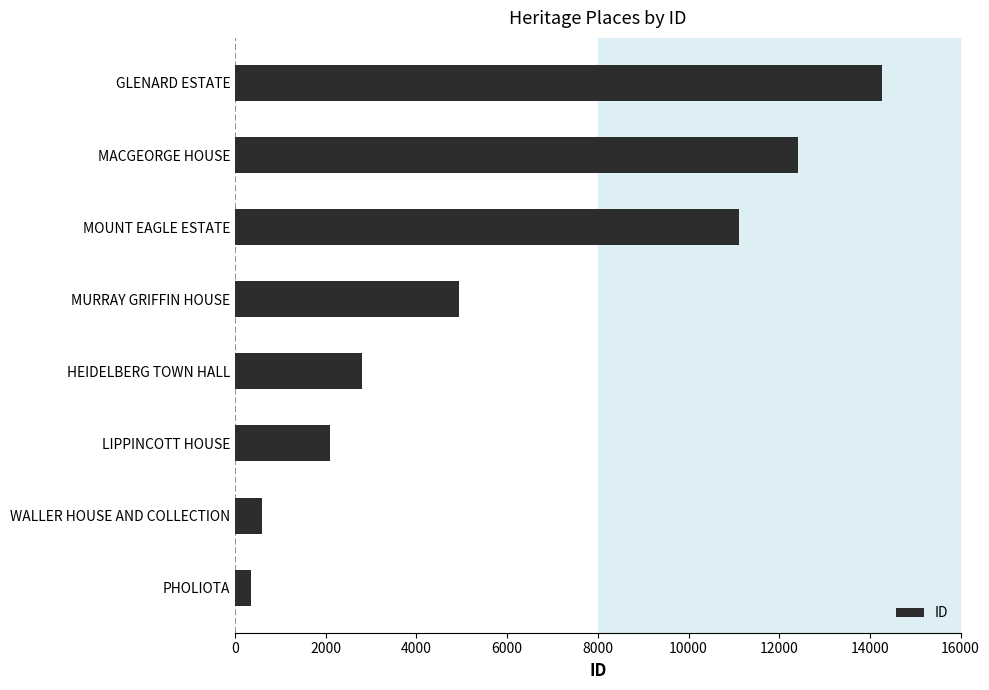

Reading bottom to top, list all the values displayed in this chart.

PHOLIOTA=348	WALLER HOUSE AND COLLECTION=602	LIPPINCOTT HOUSE=2082	HEIDELBERG TOWN HALL=2808	MURRAY GRIFFIN HOUSE=4940	MOUNT EAGLE ESTATE=11115	MACGEORGE HOUSE=12418	GLENARD ESTATE=14277